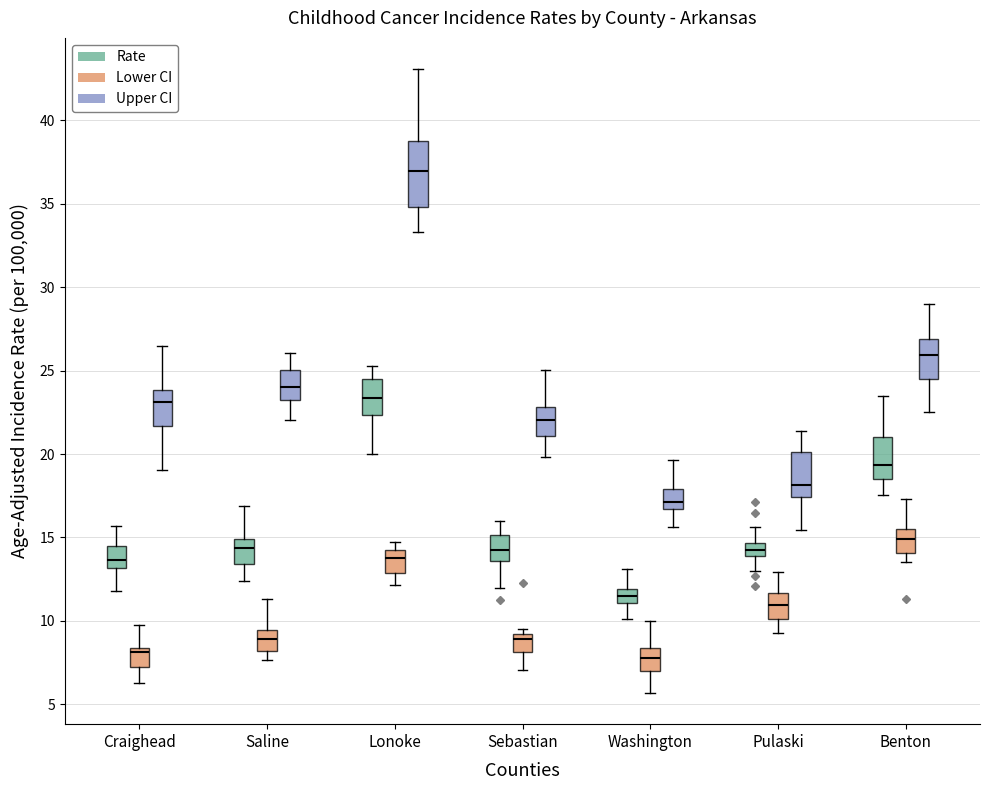

Where does the median line of the box for Benton (Rate) sit on the y-axis? The values are not printed on the chart, so give them approximately, as read against the axis.

19.5